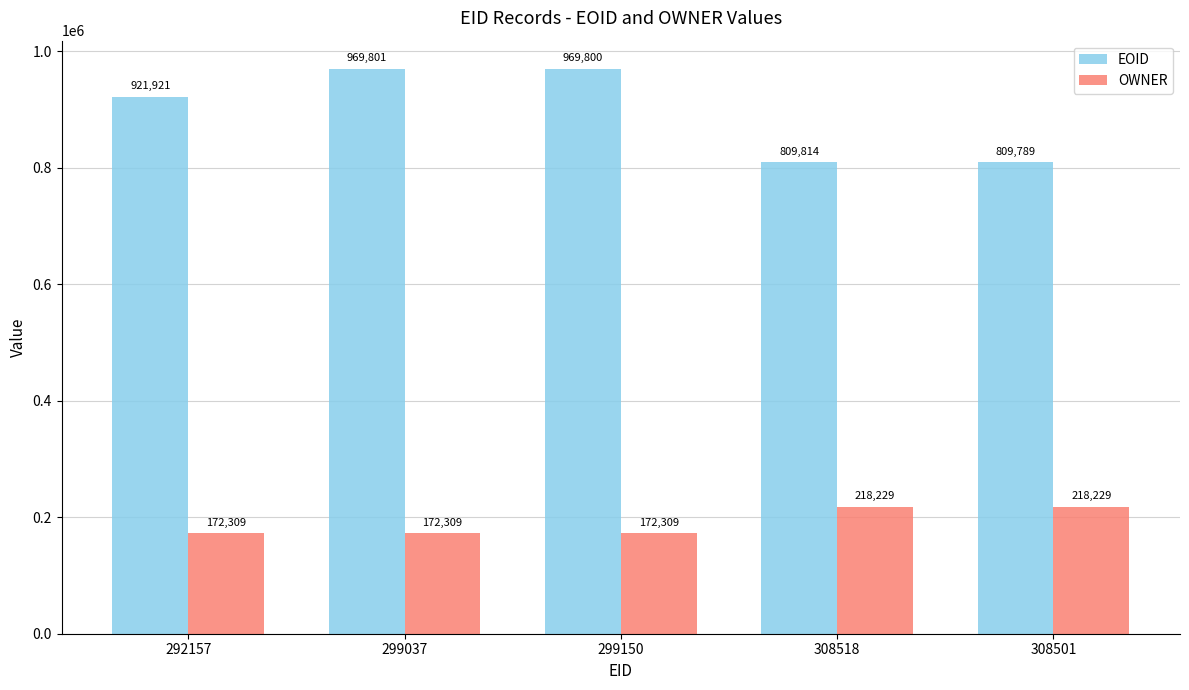

Reading right to left, extract all data points from this chart.

EOID: 308501=809789	308518=809814	299150=969800	299037=969801	292157=921921
OWNER: 308501=218229	308518=218229	299150=172309	299037=172309	292157=172309